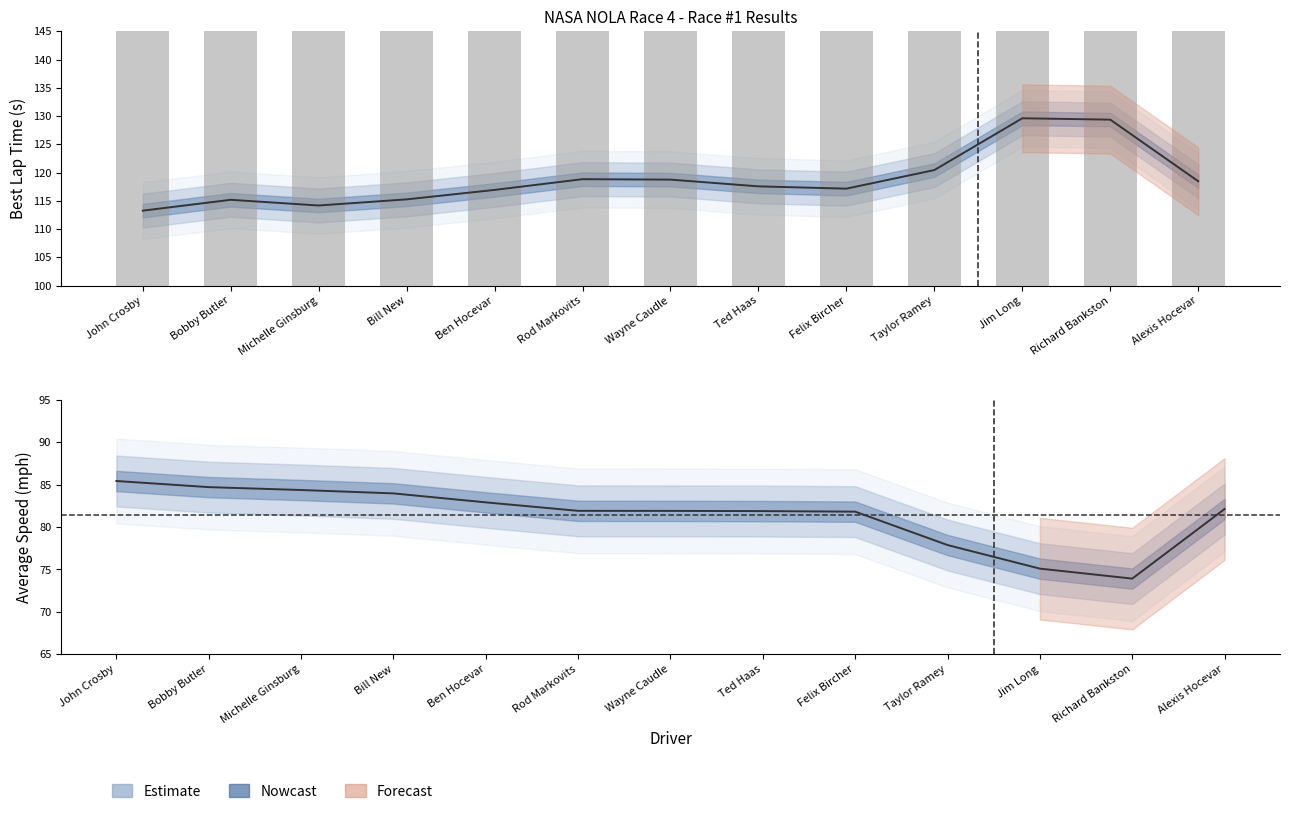

The value of Best Lap time at Felix Bircher is 54.2. True or false?

False